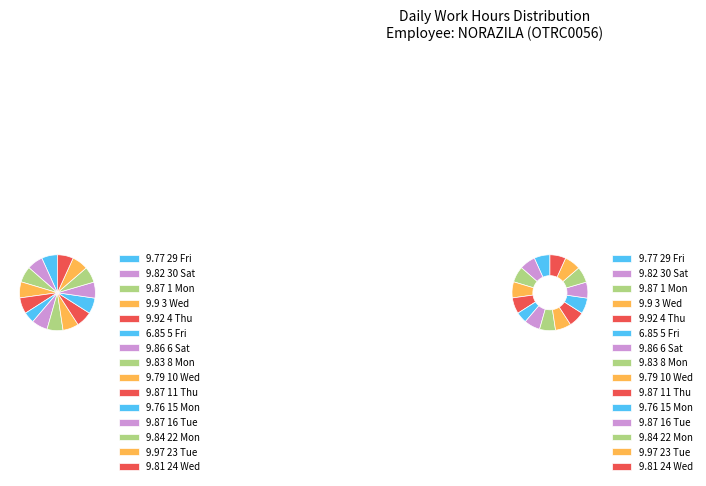

Which category has the biggest portion of the pie?

23 Tue